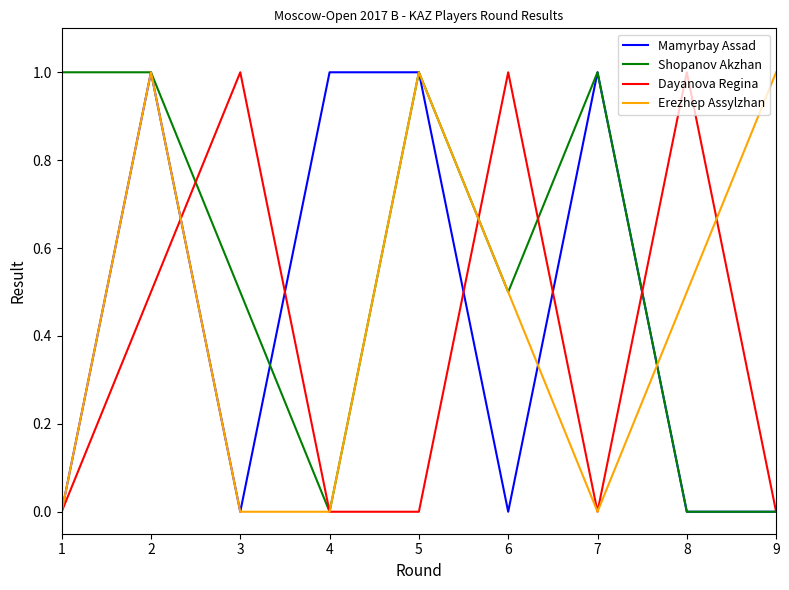

Which series has the largest total across all categories?

Shopanov Akzhan